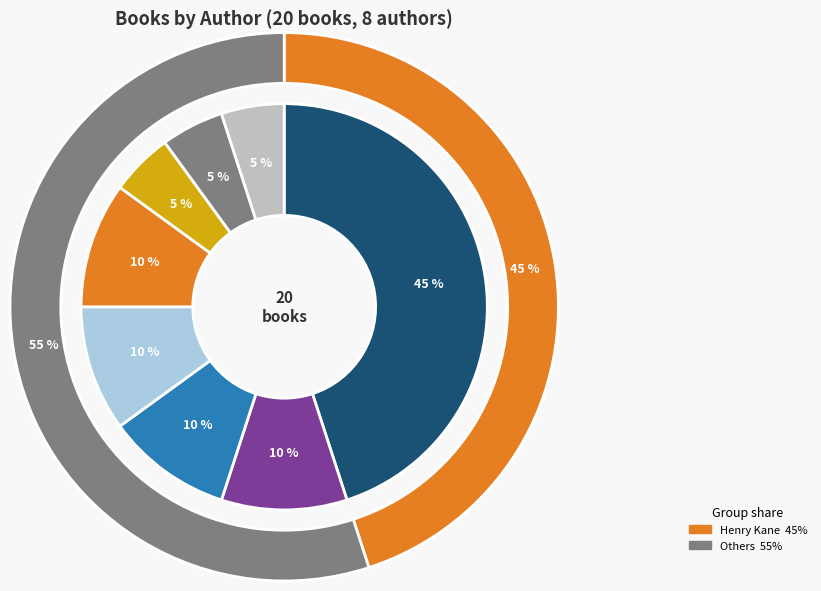

Which slice is the largest?

Henry Kane (2137654765)